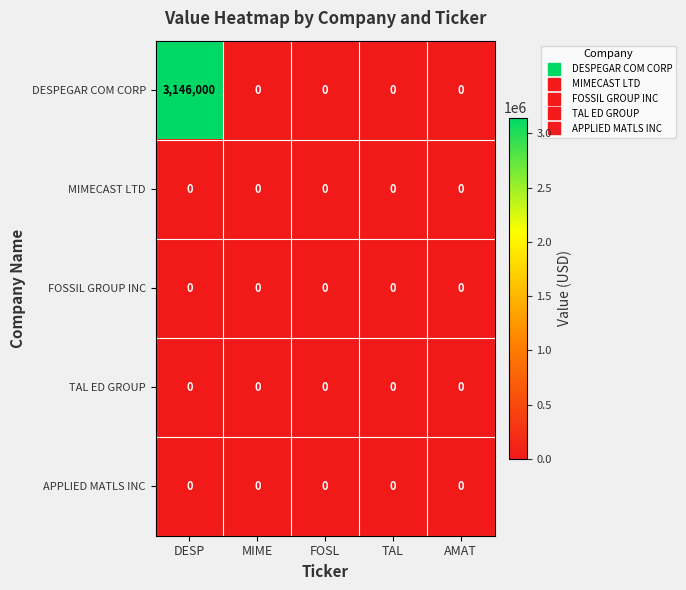

What is the sum of all DESPEGAR COM CORP values?

3146000